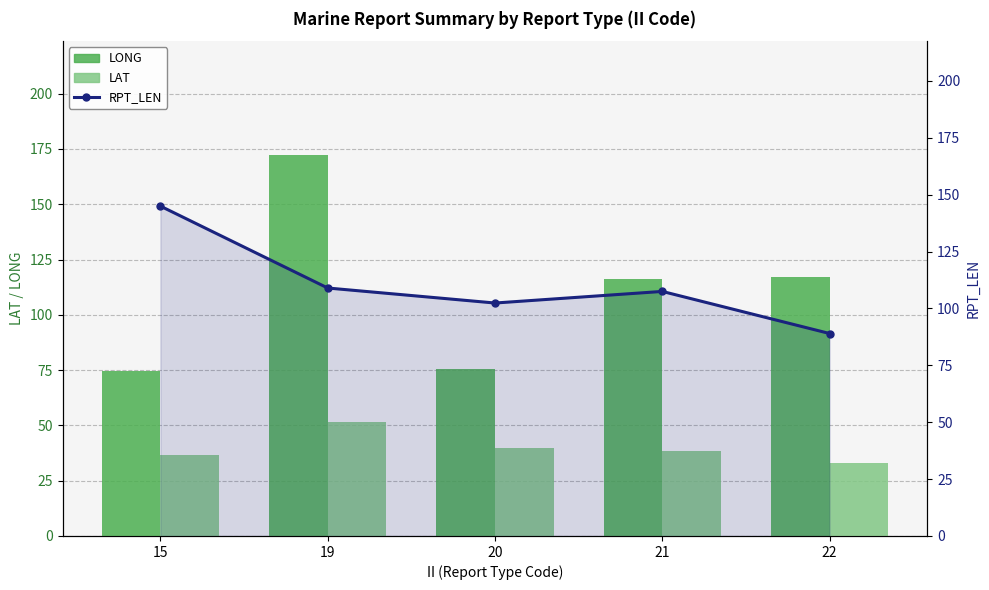

At which category is the sum across all series the highest?

19